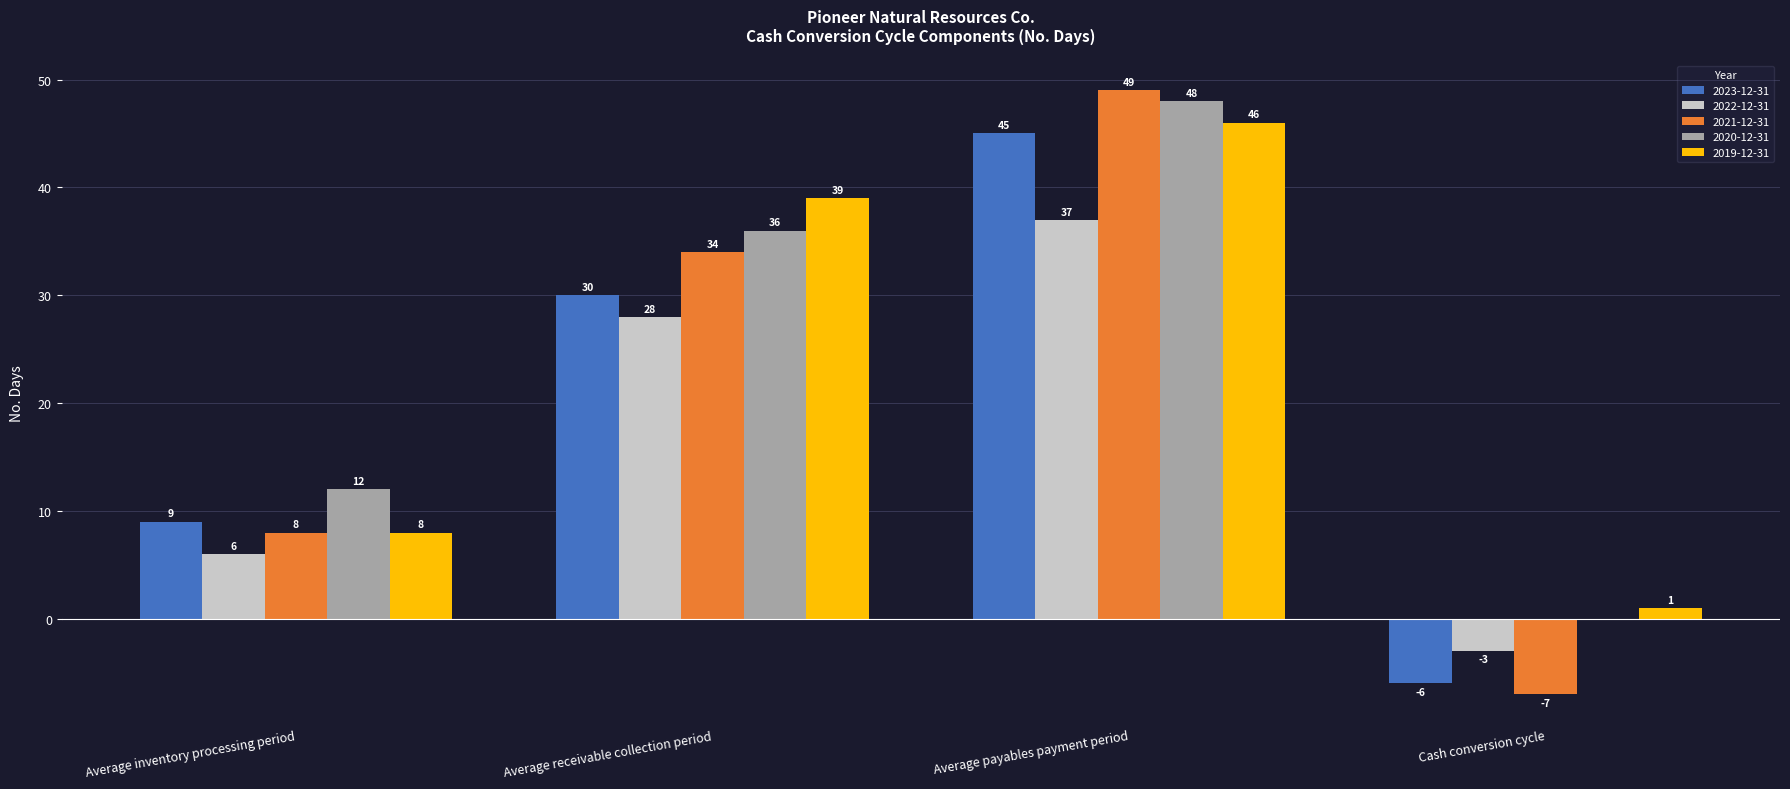

The 2023-12-31 series shows -9 at Cash conversion cycle. True or false?

False